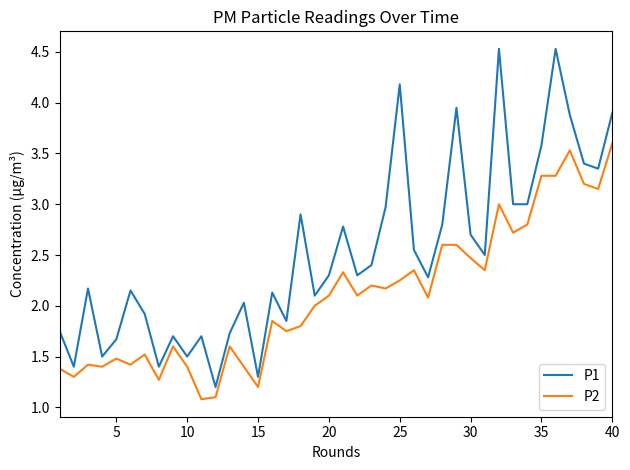

True or false: P1 and P2 cross at least once.

False